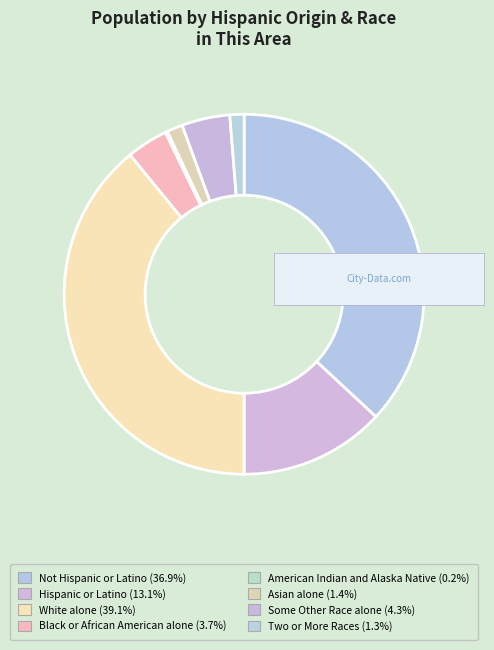

Does Some Other Race alone account for over 50% of the chart?

No